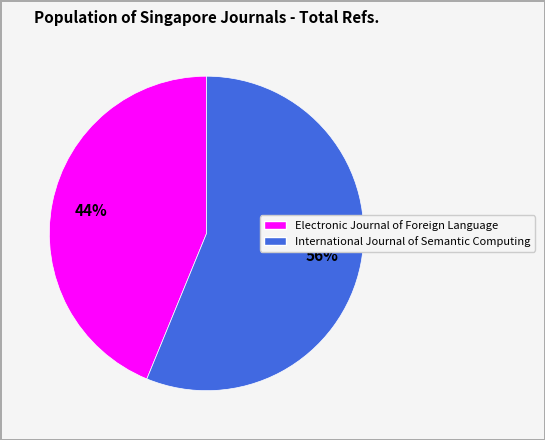

Between International Journal of Semantic Computing and Electronic Journal of Foreign Language, which is larger?

International Journal of Semantic Computing